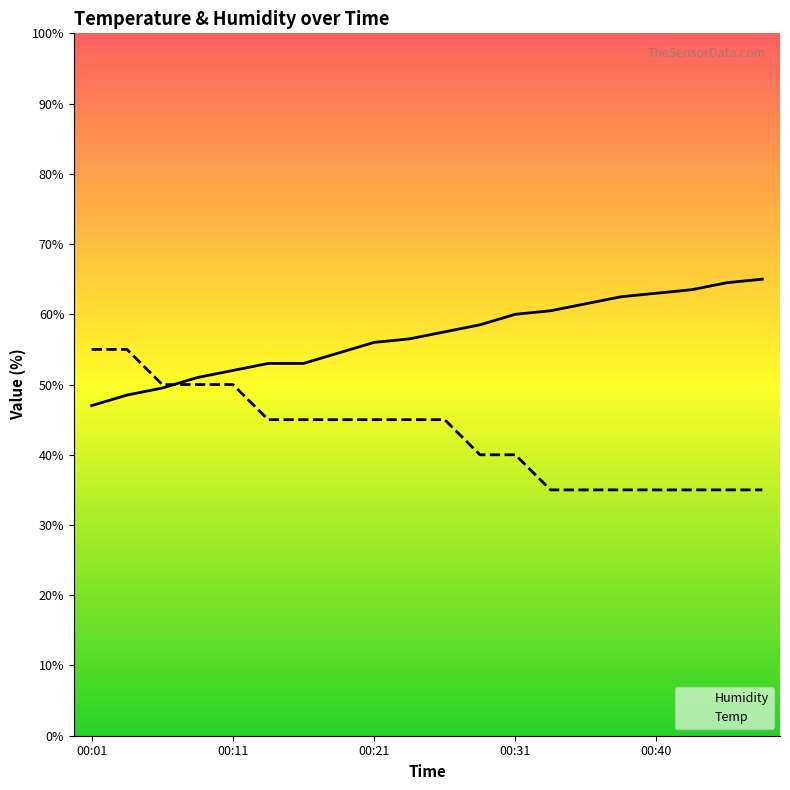

The value of Temp at 00:26 is 45.0. True or false?

True